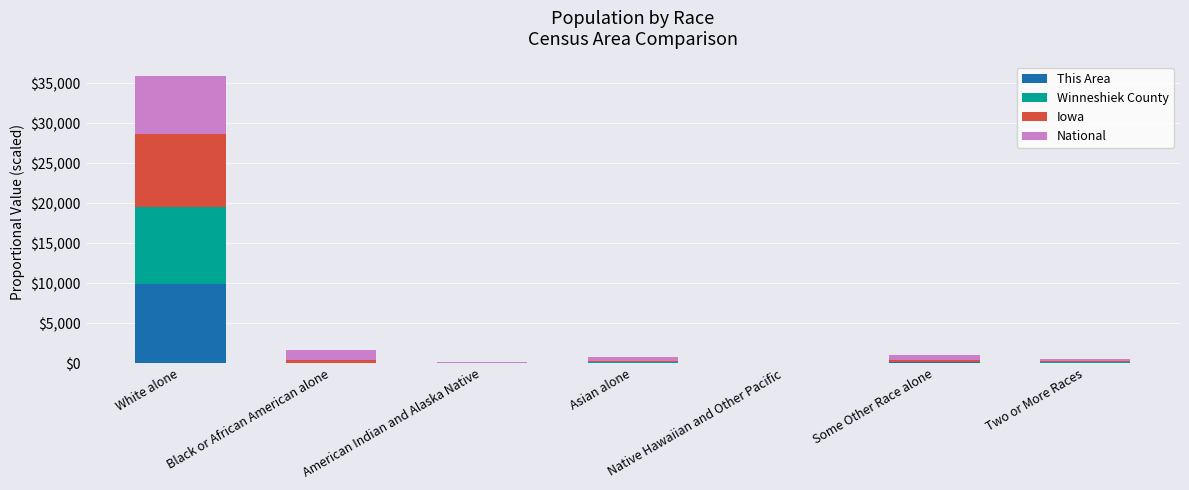

At which category is the sum across all series the highest?

White alone